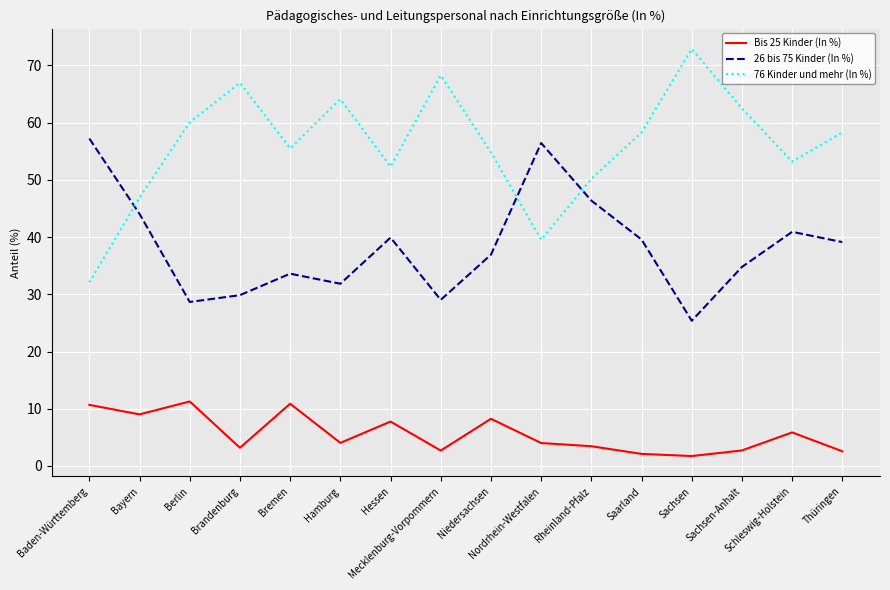

What is the lowest value of the 26 bis 75 Kinder (In %) series?

25.4